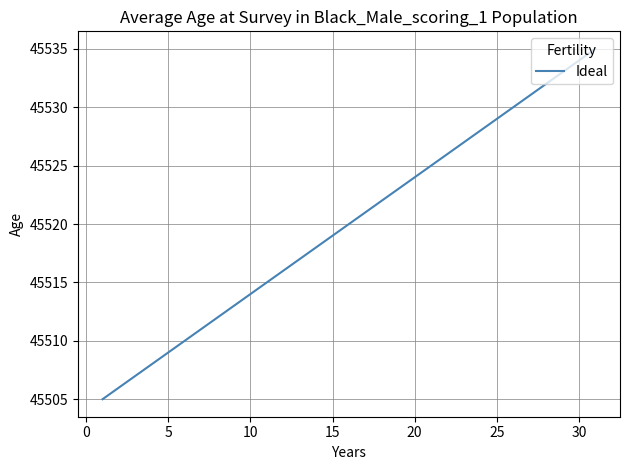

What is the difference between the maximum and minimum values?

30